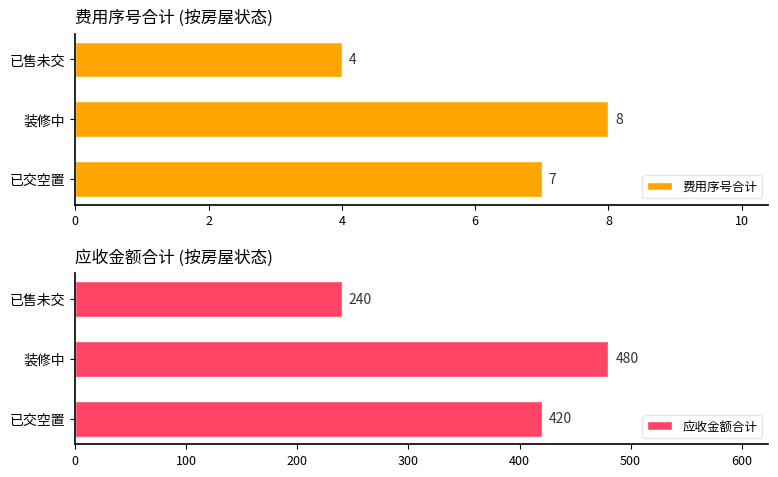

At how many categories does at least one series exceed 245?

2